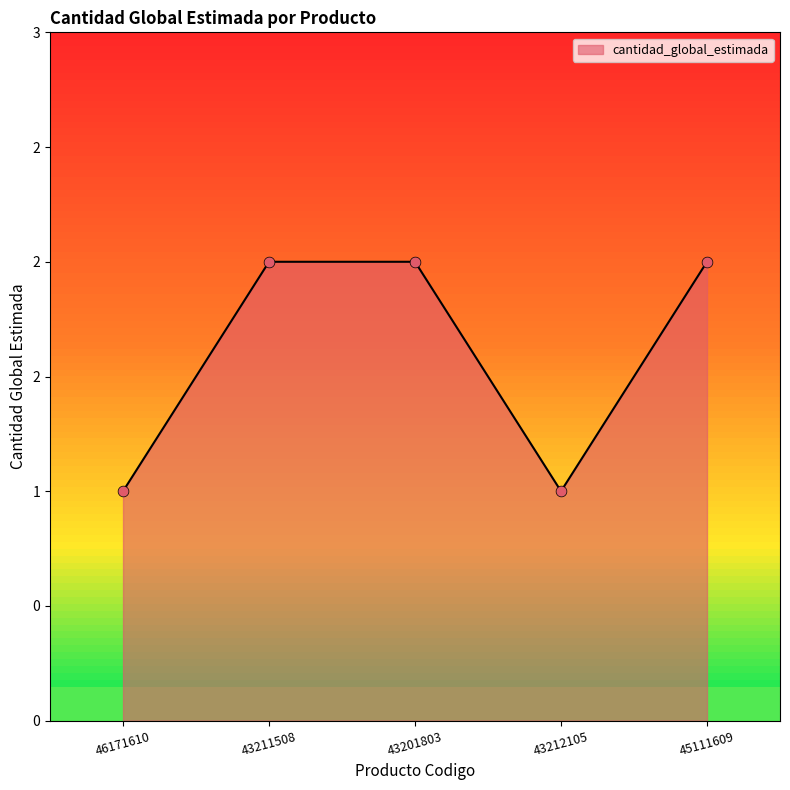

Approximately how many times larger is the value at 43201803 compared to 46171610?

2.0